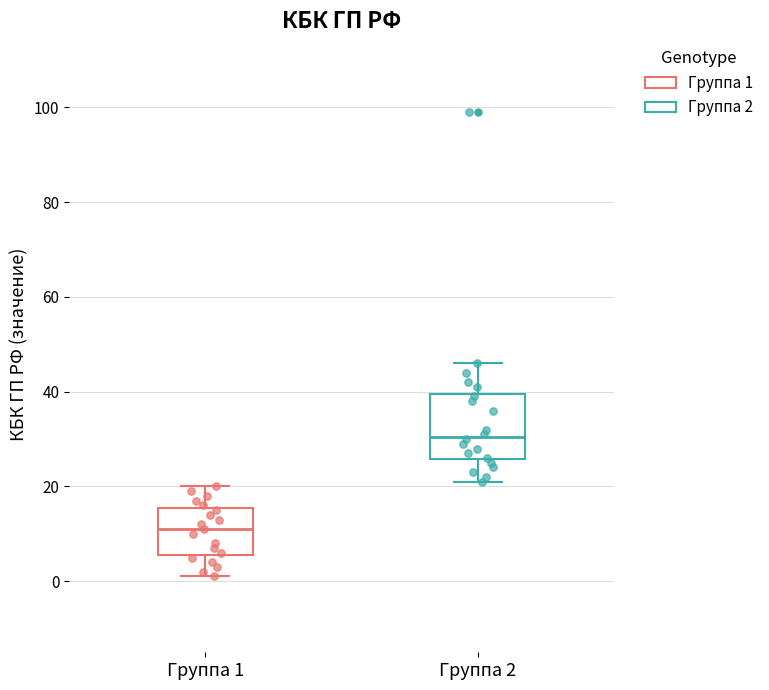

Which box has the highest median line?

Группа 2